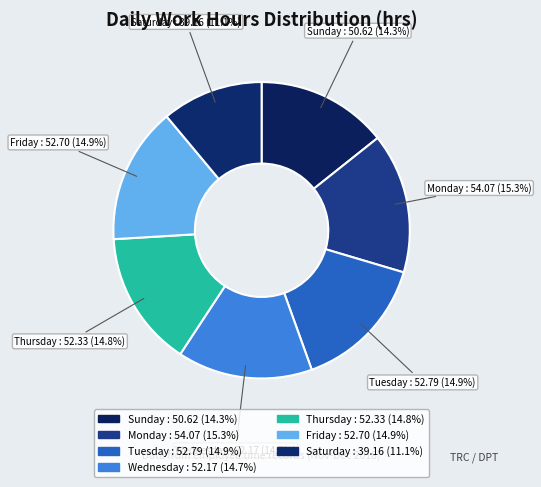

Is Saturday : 39.16 (11.1%) the majority of the pie?

No